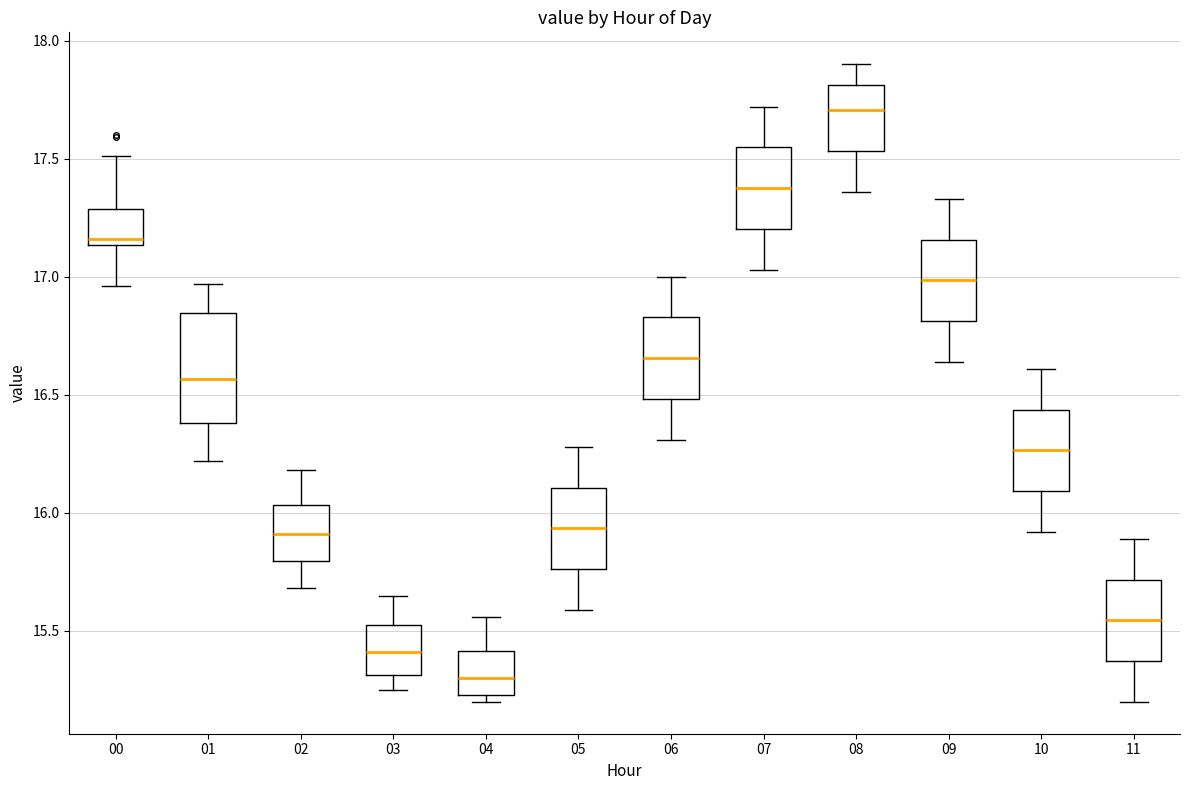

Reading left to right, read every box against the y-axis: the position of its median line, the range the box covers, and the ends of its whiskers. The values are not printed on the chart, so give them approximately, as read against the axis.

00: median 17.15 (just above the box's lower edge), box 17.15 to 17.30, whiskers 16.95 to 17.50
01: median 16.55, box 16.40 to 16.85, whiskers 16.20 to 16.95
02: median 15.90, box 15.80 to 16.05, whiskers 15.70 to 16.20
03: median 15.40, box 15.30 to 15.55, whiskers 15.25 to 15.65
04: median 15.30, box 15.25 to 15.40, whiskers 15.20 to 15.55
05: median 15.95, box 15.75 to 16.10, whiskers 15.60 to 16.30
06: median 16.65, box 16.50 to 16.85, whiskers 16.30 to 17.00
07: median 17.40, box 17.20 to 17.55, whiskers 17.05 to 17.70
08: median 17.70, box 17.55 to 17.80, whiskers 17.35 to 17.90
09: median 17.00, box 16.80 to 17.15, whiskers 16.65 to 17.35
10: median 16.25, box 16.10 to 16.45, whiskers 15.90 to 16.60
11: median 15.55, box 15.35 to 15.70, whiskers 15.20 to 15.90